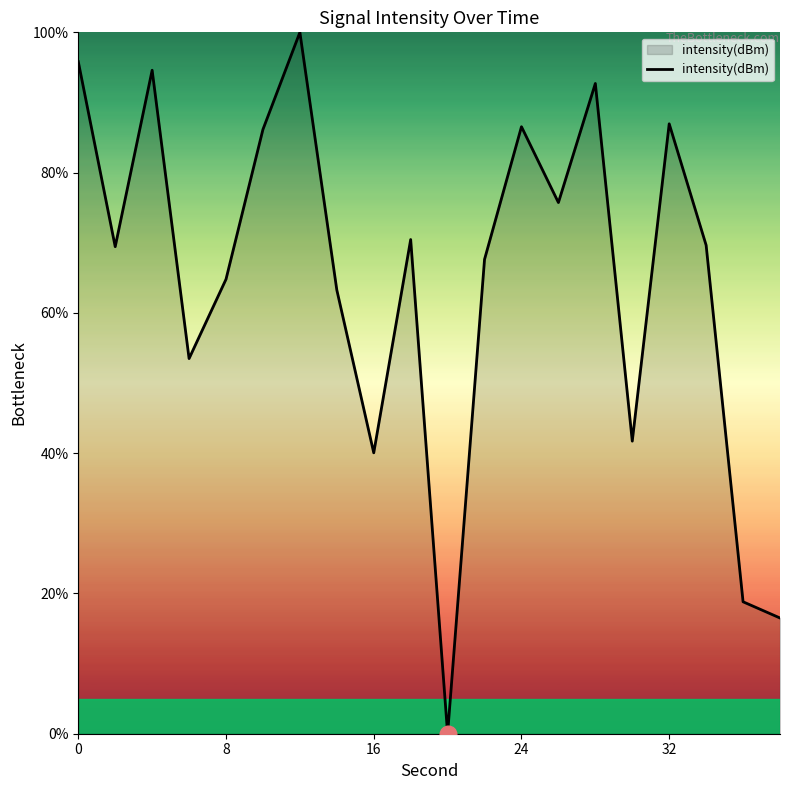

What is the greatest value displayed?

100.0